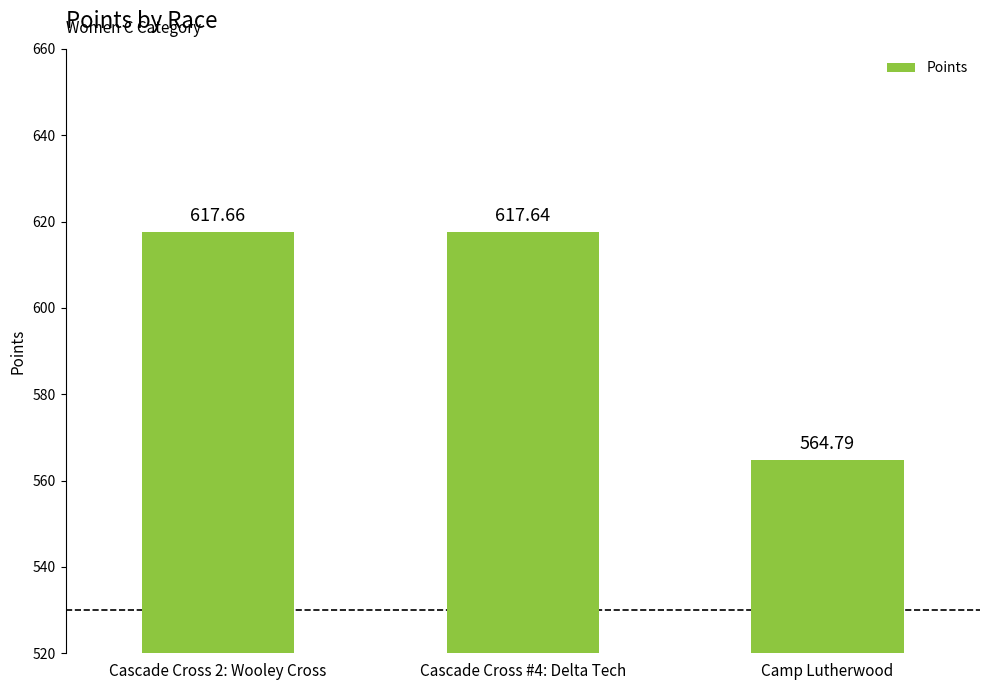

How many data points are less than 617?

1